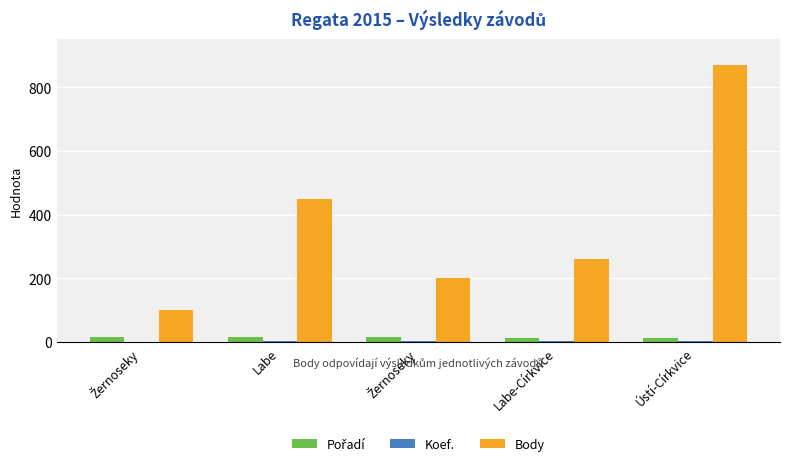

Count the Pořadí values in the range 14 to 16.

3